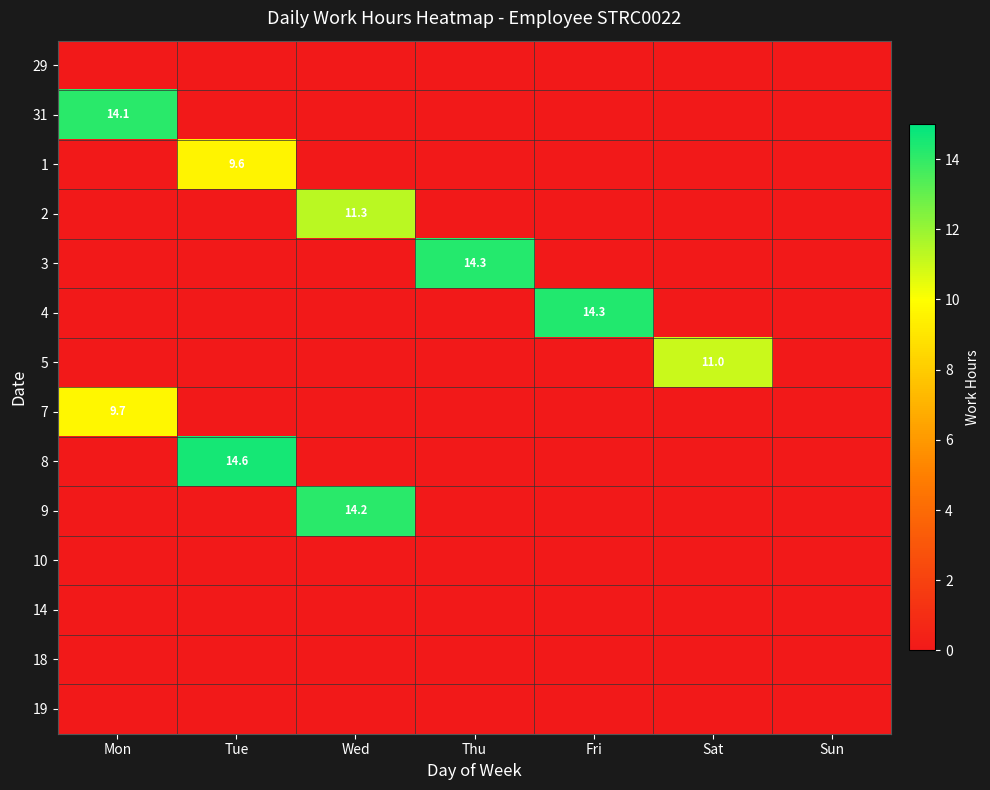

Count the number of data series in this chart.

14